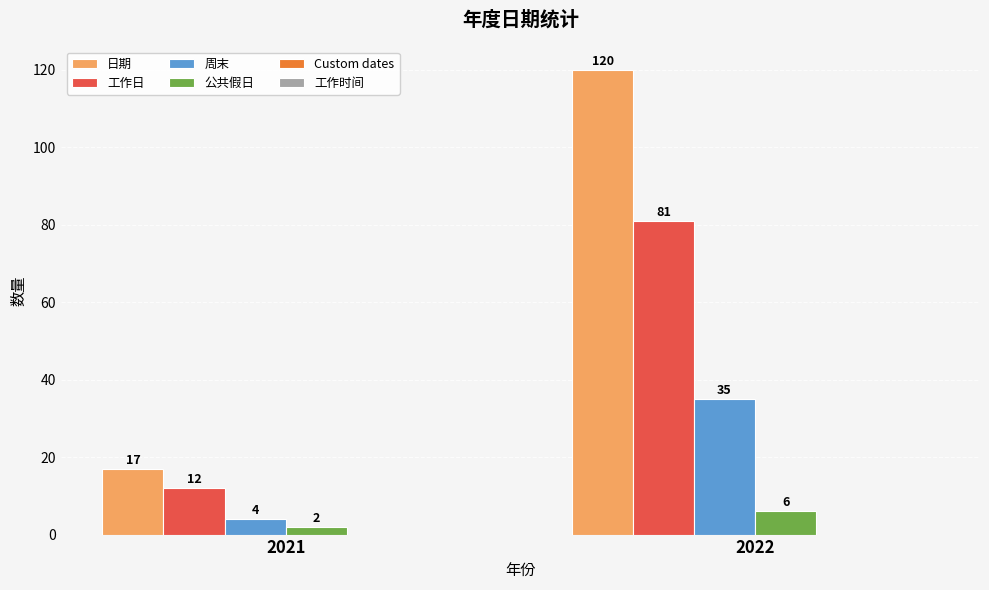

Reading right to left, extract all data points from this chart.

日期: 120	17
工作日: 81	12
周末: 35	4
公共假日: 6	2